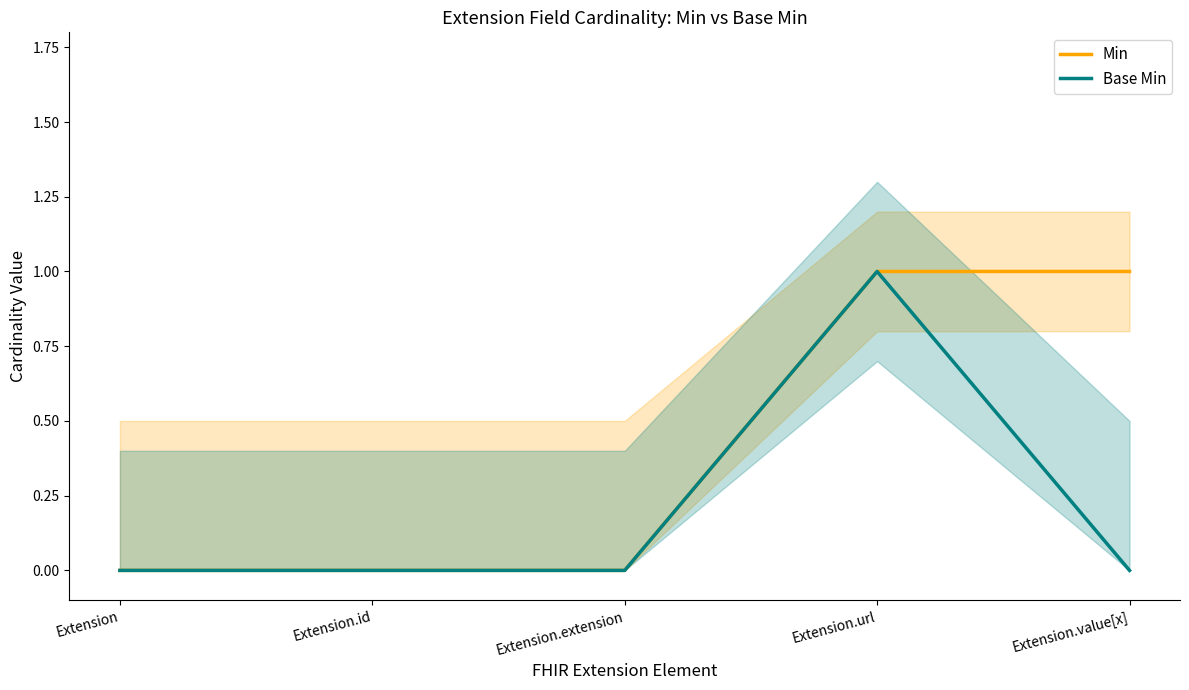

What is the maximum value shown in the chart?

1